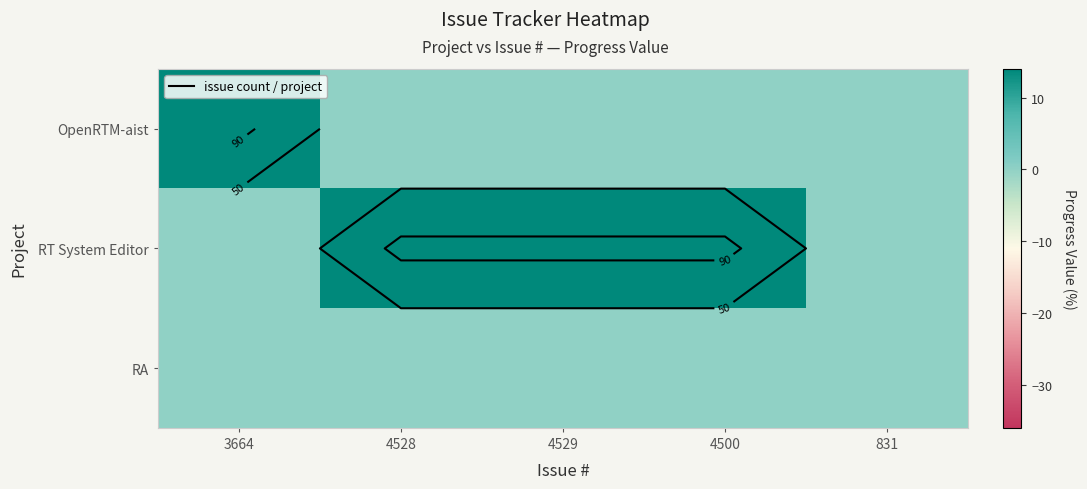

Which has a higher value, 3664 or 4528?

3664